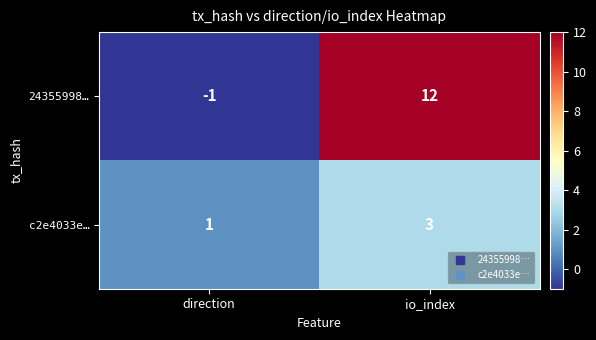

Between direction and io_index, which series saw the biggest shift?

24355998…